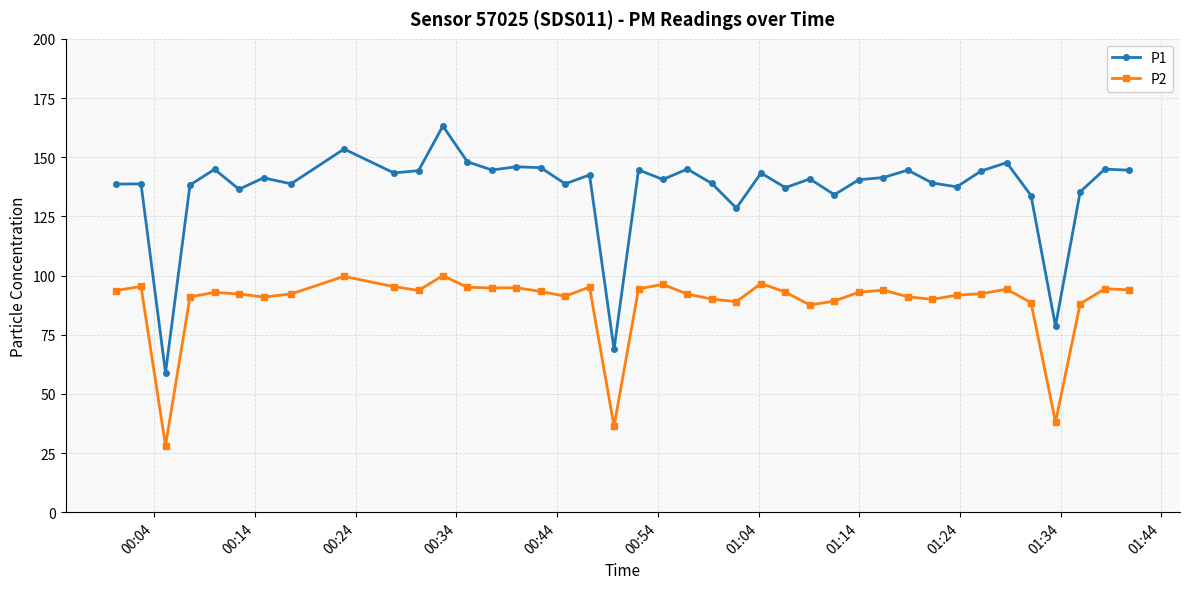

Which series has the widest spread of values?

P1